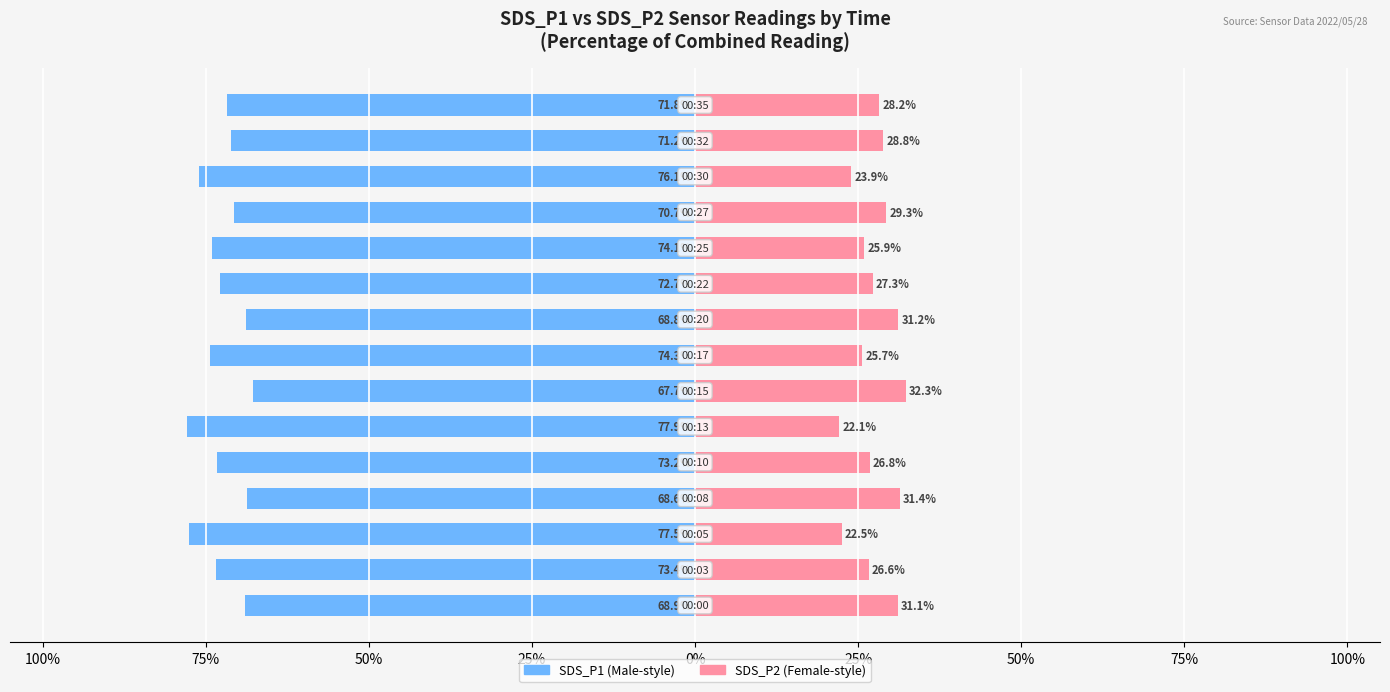

Rank the series at 50% from lowest to highest value.

SDS_P1, SDS_P2